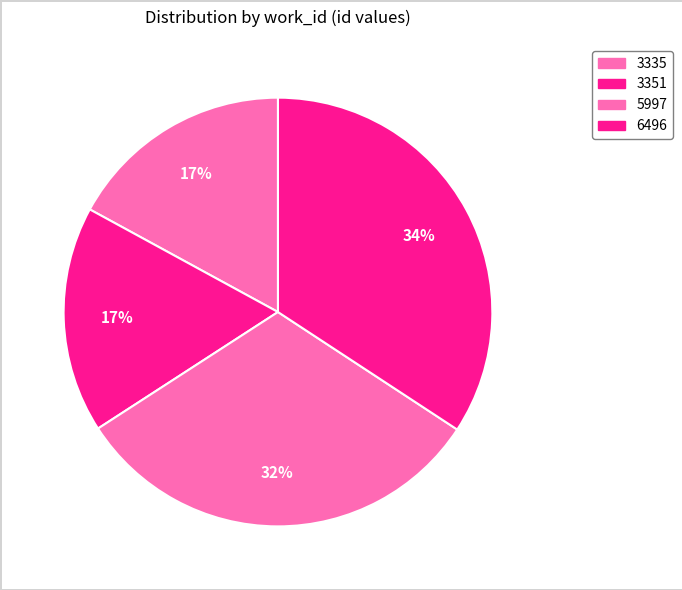

Which category has the biggest portion of the pie?

6496